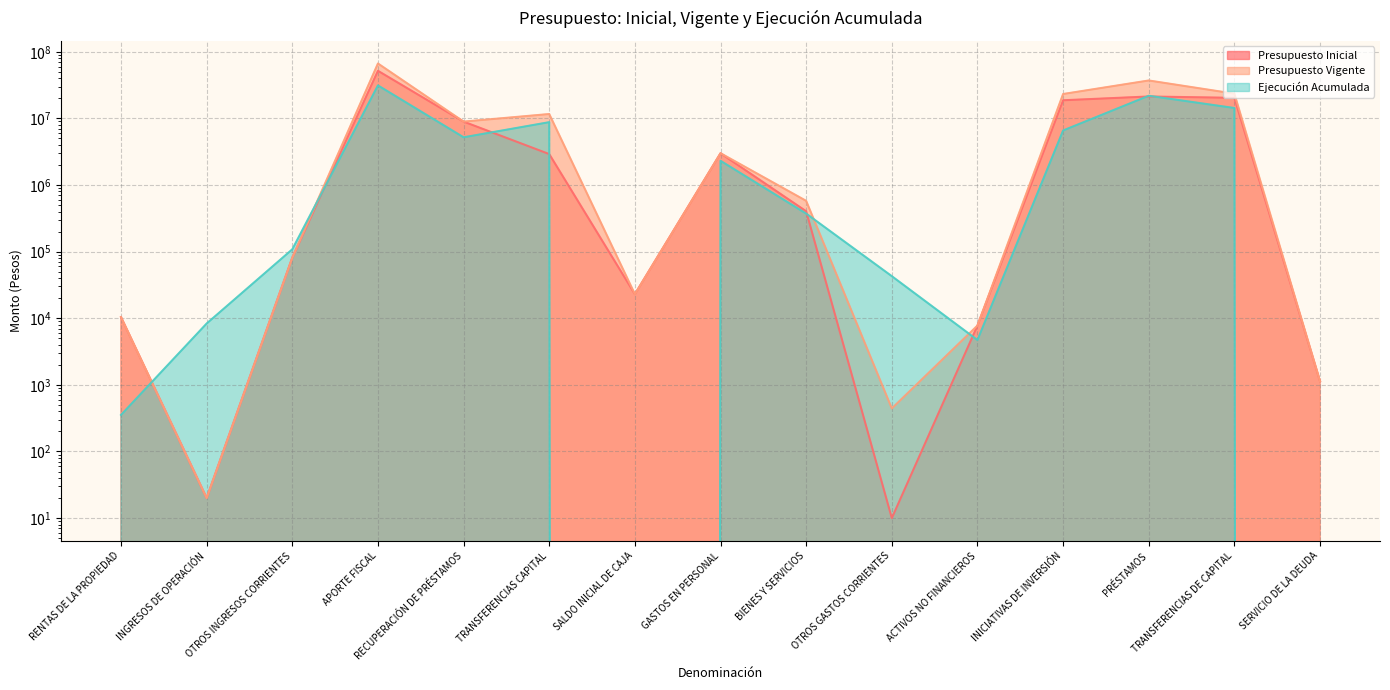

The value of Presupuesto Inicial at PRÉSTAMOS is 8228496. True or false?

False